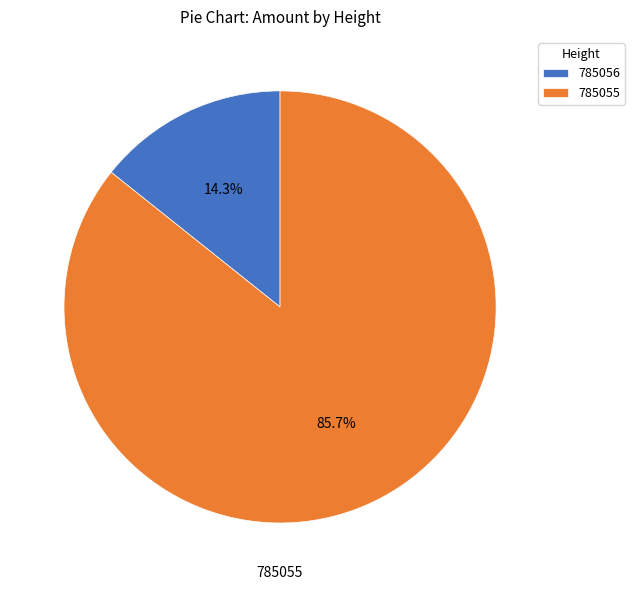

What is the smallest slice in the pie chart?

785056